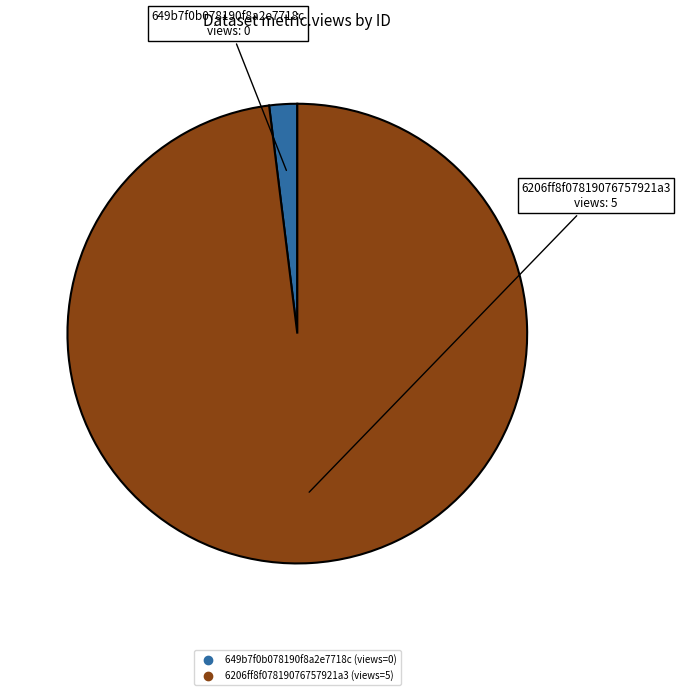

Between 649b7f0b078190f8a2e7718c and 6206ff8f07819076757921a3, which is larger?

6206ff8f07819076757921a3